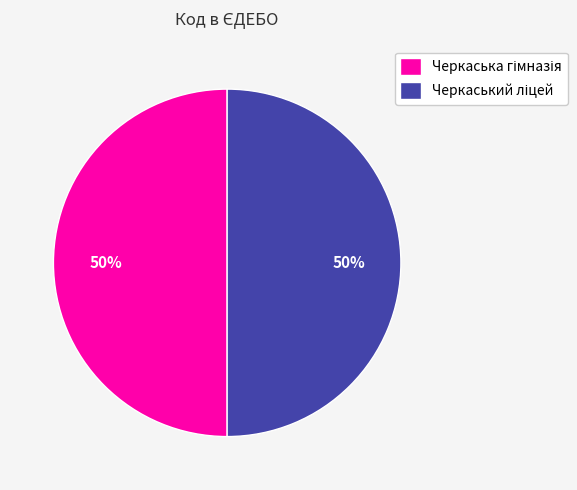

To the nearest percent, what is the average slice percentage?

50%